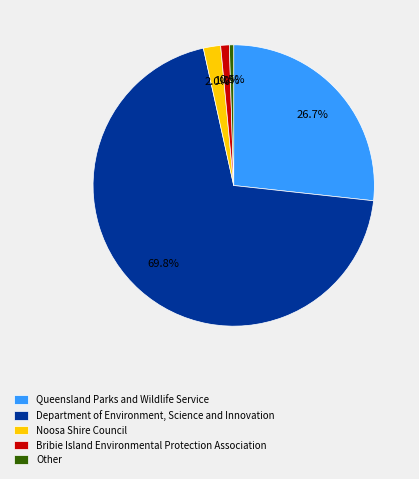

What is the largest slice in the pie chart?

Department of Environment, Science and Innovation